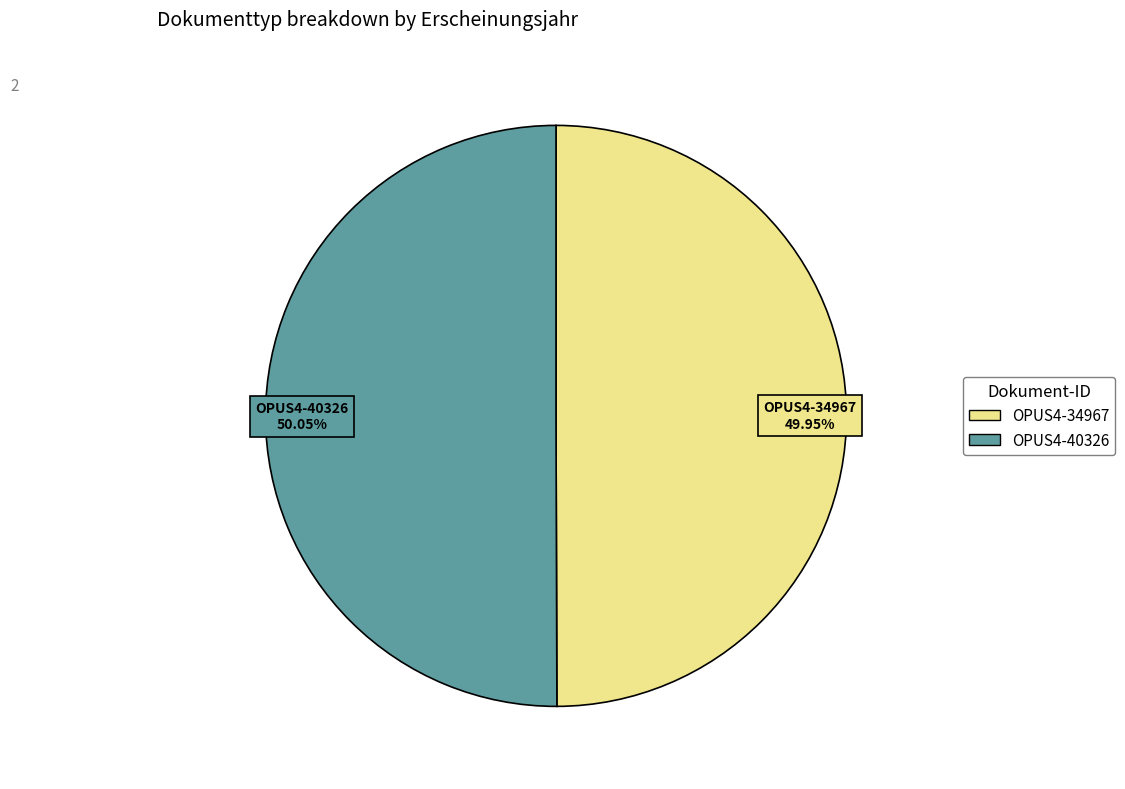

To the nearest percent, what percentage of the pie is OPUS4-34967?

50%